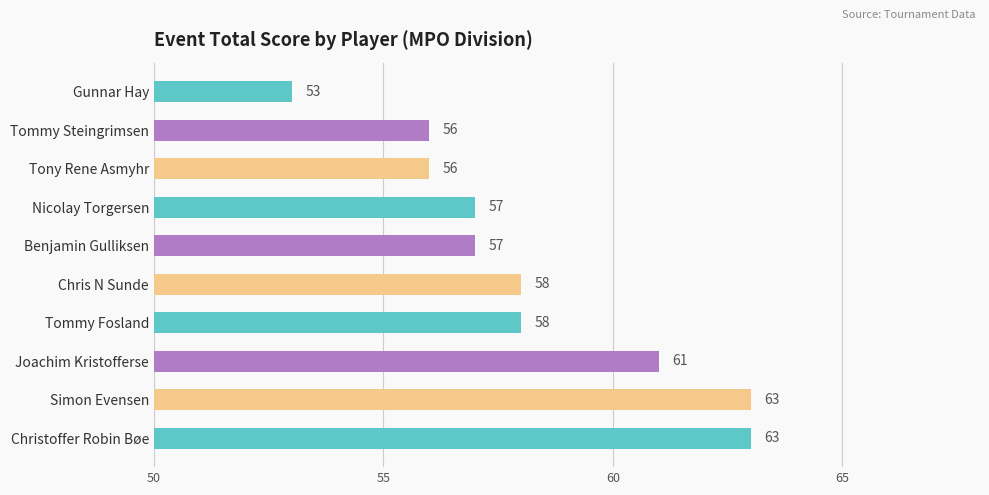

How many values are between 56 and 61?

7